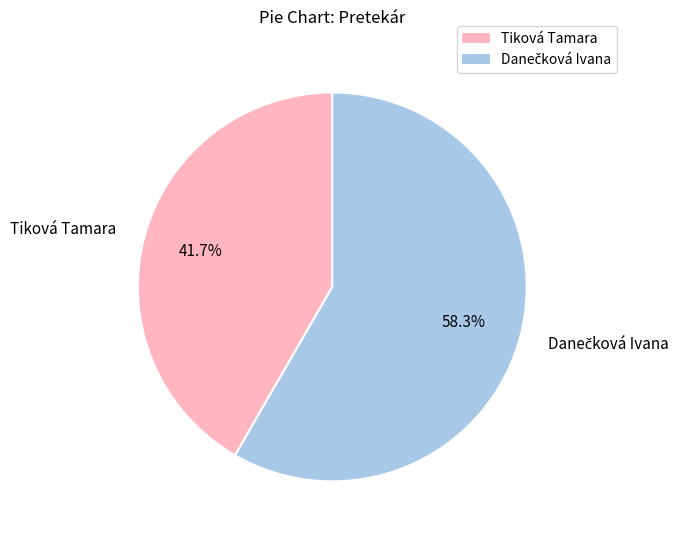

How much of the chart is everything except Tiková Tamara?

58.3%